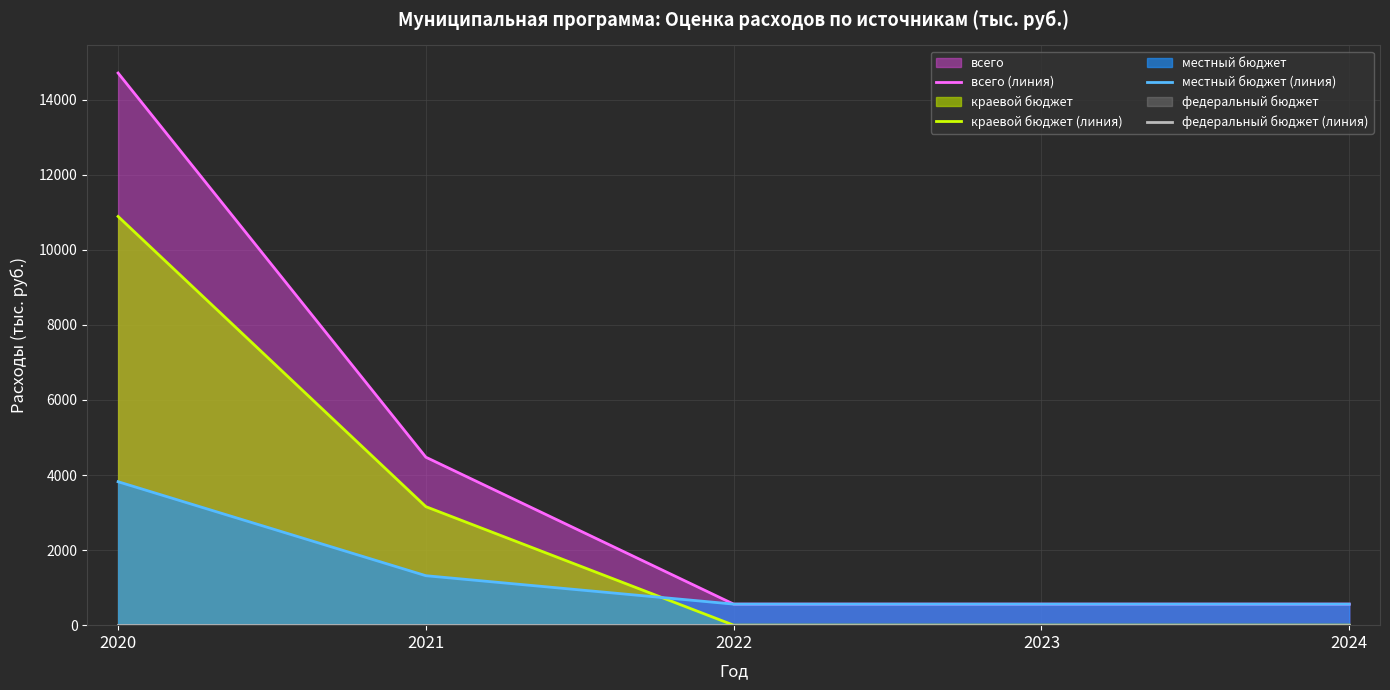

The местный бюджет (линия) series shows 561.0 at 2024. True or false?

True